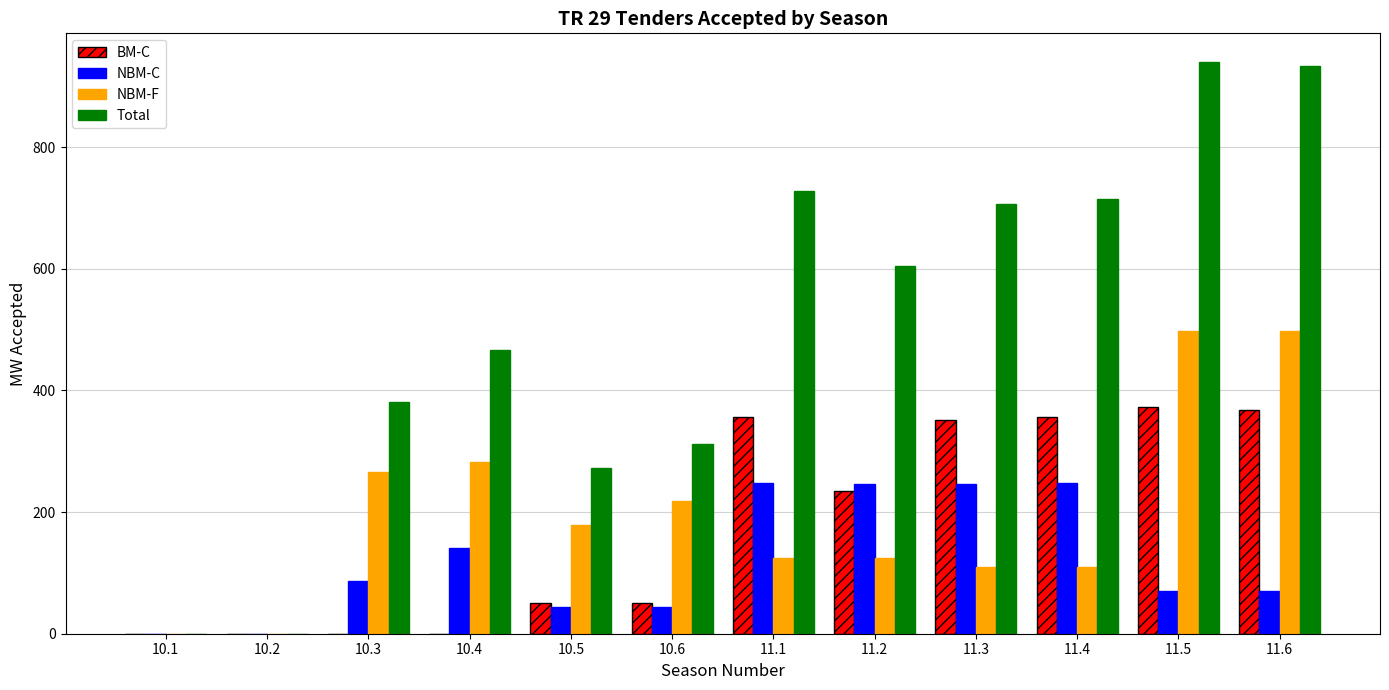

Which series has the largest range (max minus min)?

Total